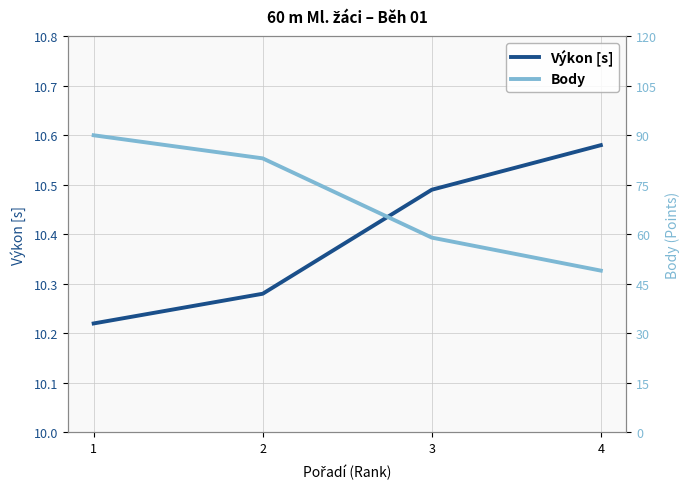

List the series in order of their peak value, highest first.

Body, Výkon [s]